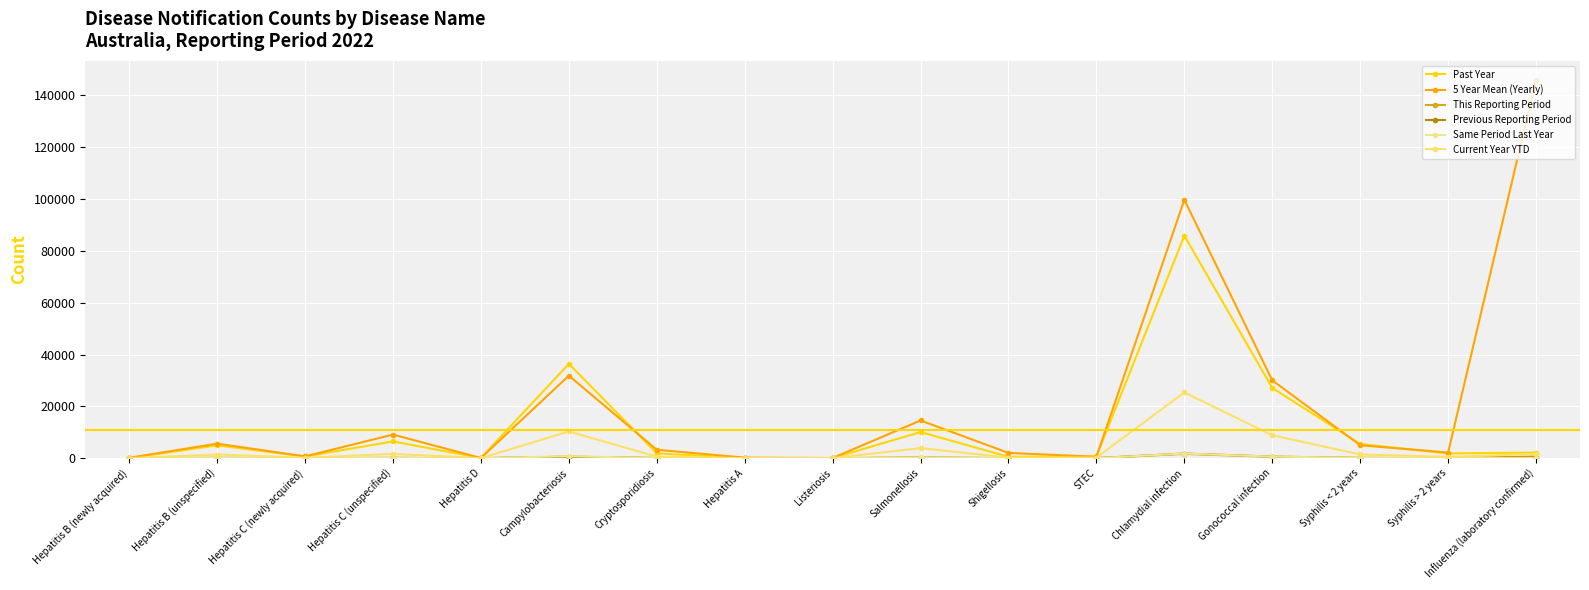

Which series has the largest range (max minus min)?

5 Year Mean (Yearly)